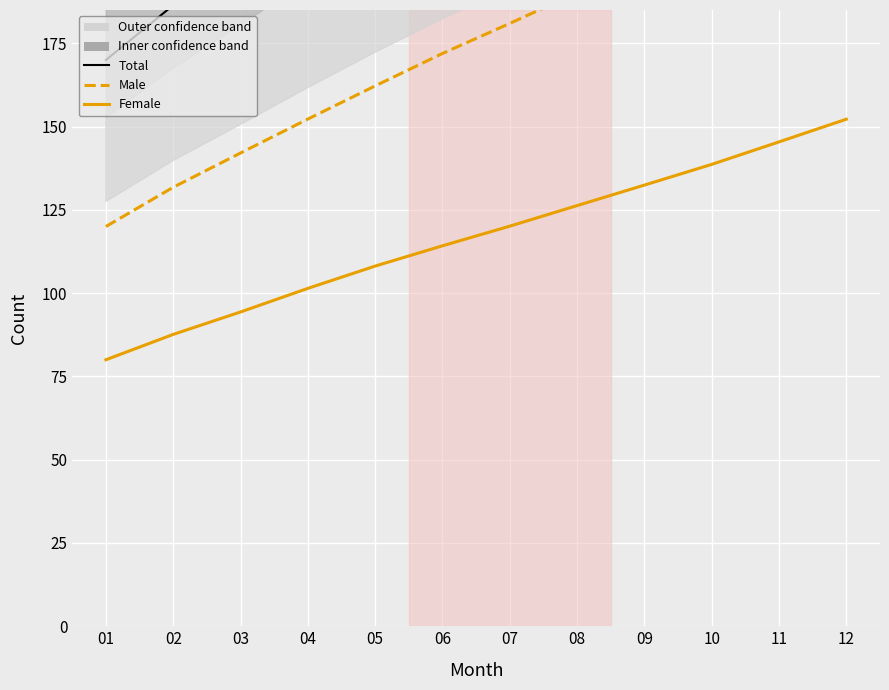

What is the highest value of the Female series?

152.2